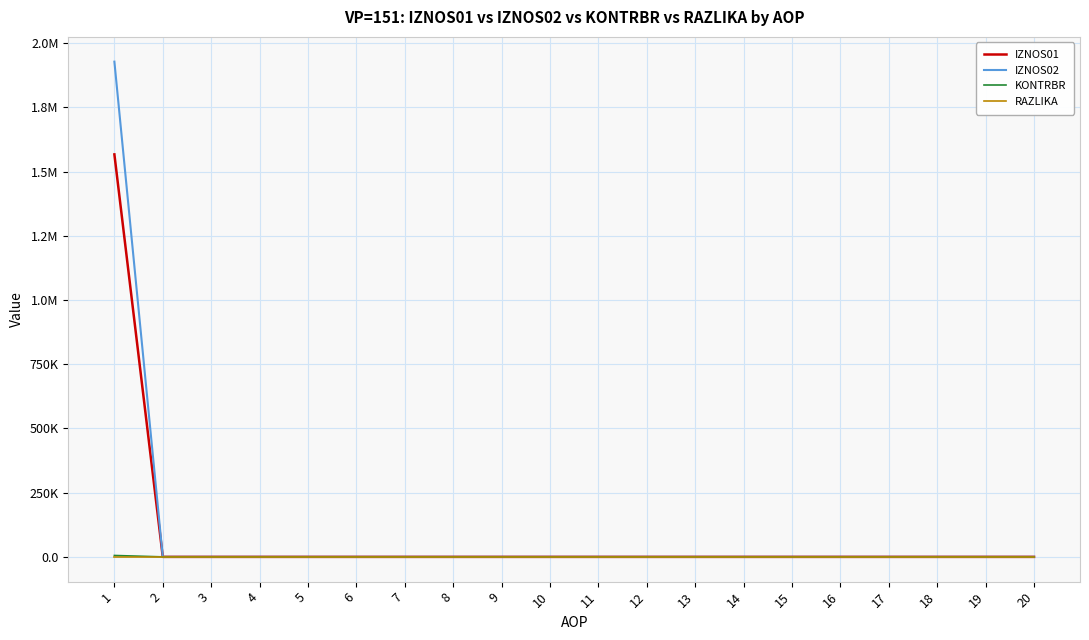

True or false: RAZLIKA has a value of 0.0 at 9.

True